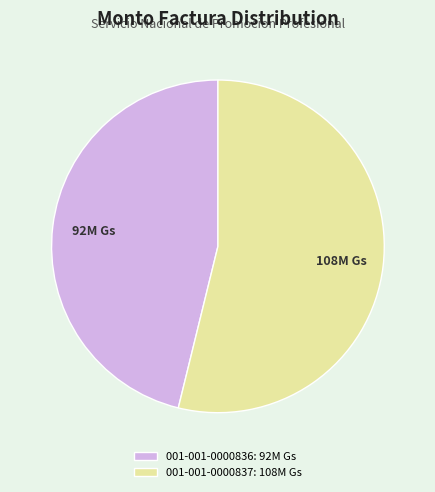

Do 001-001-0000836: 92M Gs and 001-001-0000837: 108M Gs together represent more than half of the pie?

Yes